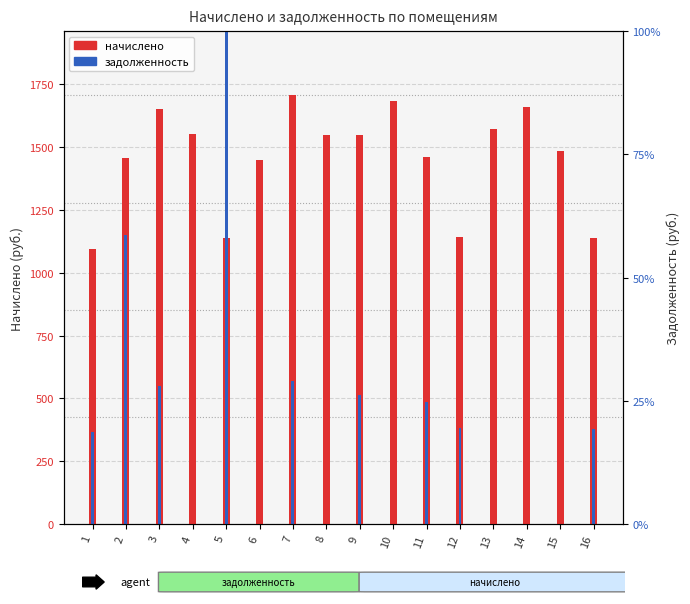

True or false: задолженность has a value of 0.0 at 14.

True